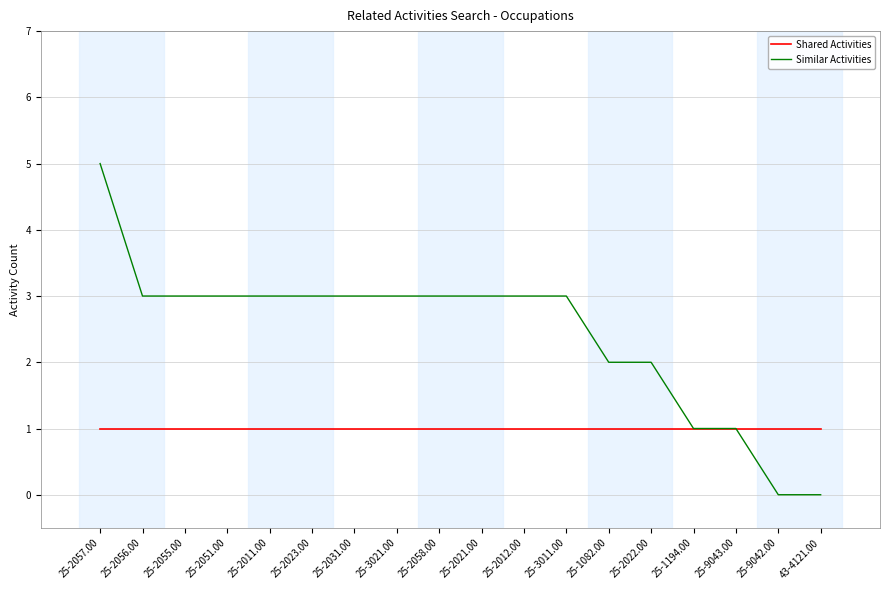

Which series has the widest spread of values?

Similar Activities